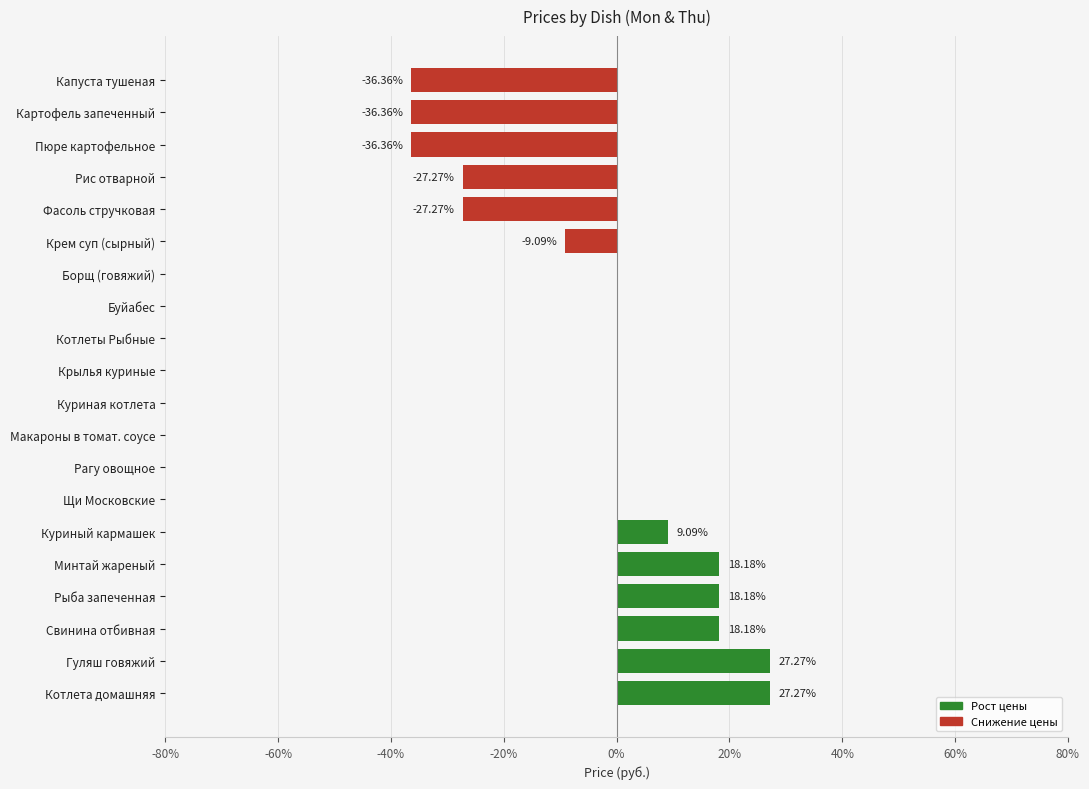

What is the change in value from Рыба запеченная to Котлеты Рыбные?

-18.2